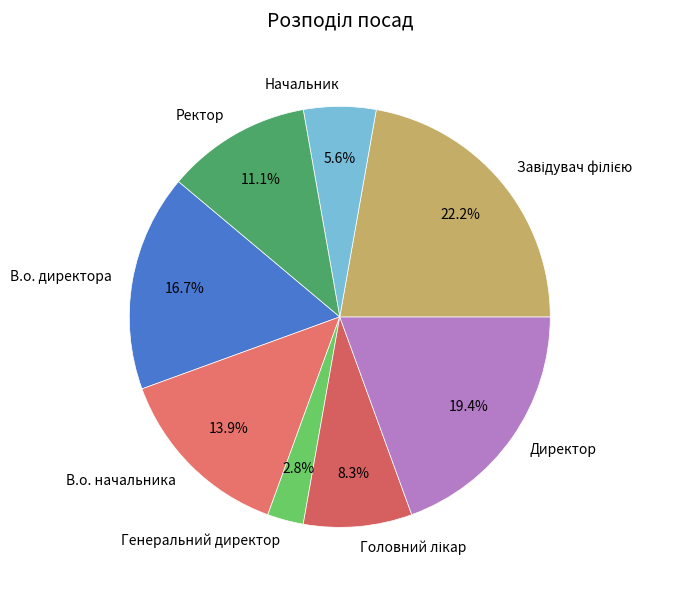

To the nearest percent, what percentage of the pie is Начальник?

6%